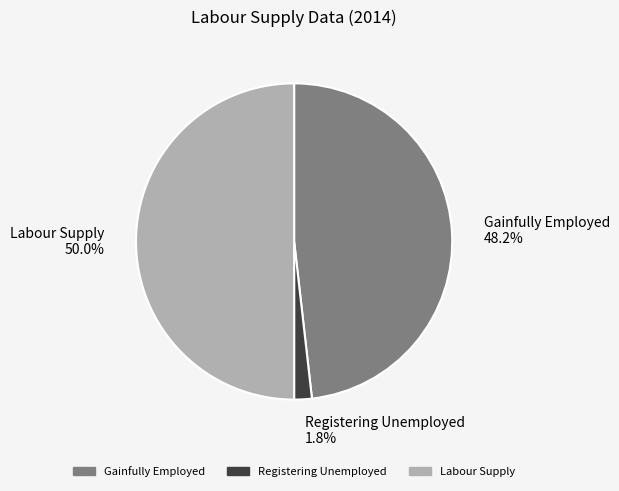

How many slices are in this pie chart?

3